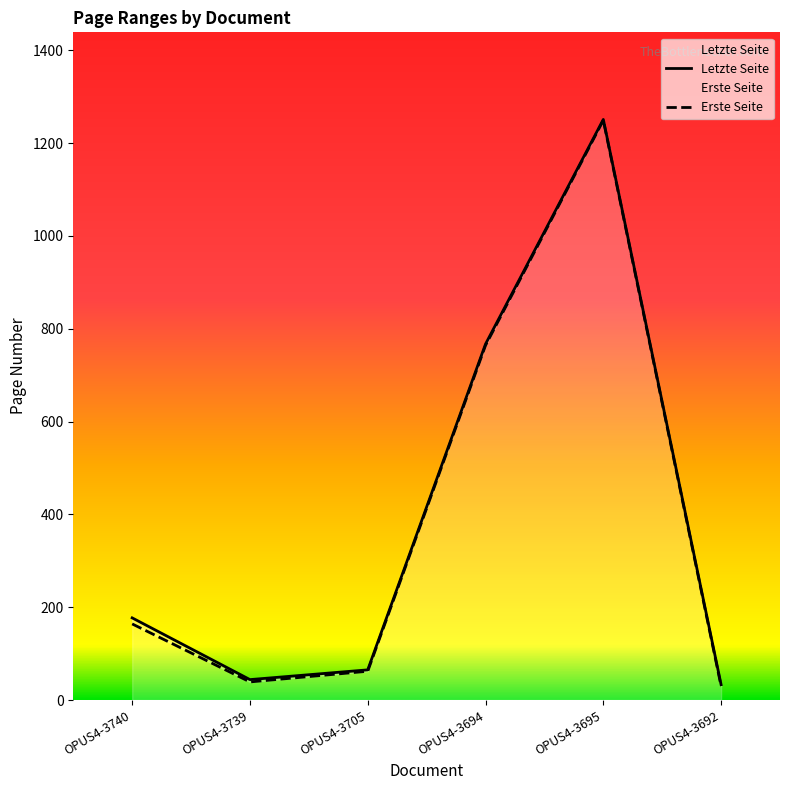

What is the average value of the Erste Seite series?

385